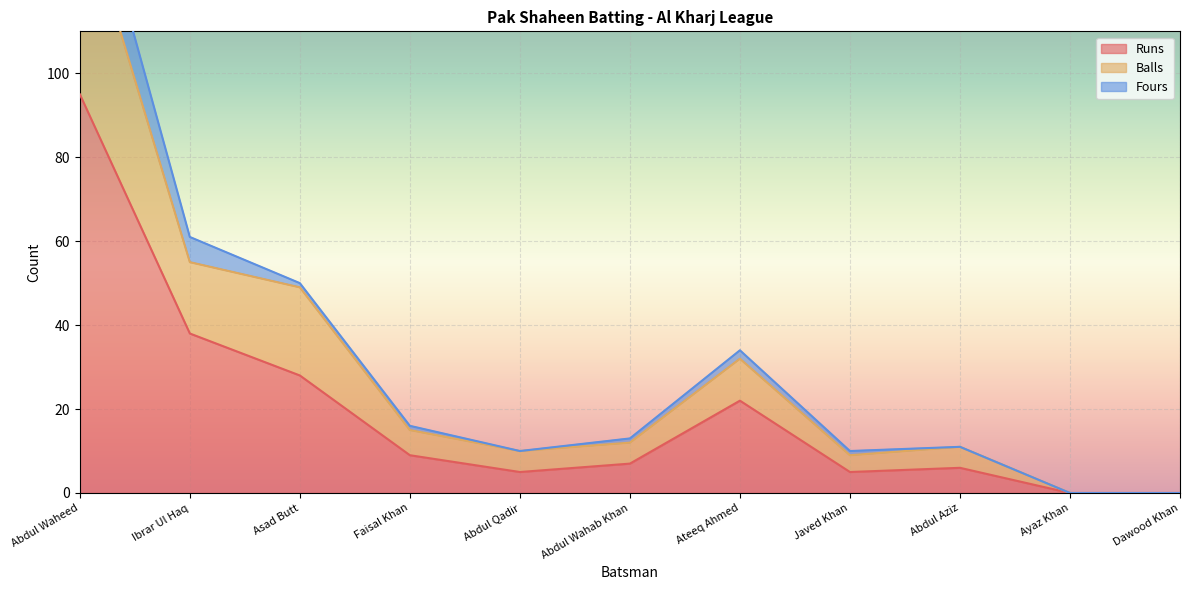

True or false: Balls has a value of 3 at Abdul Qadir.

False